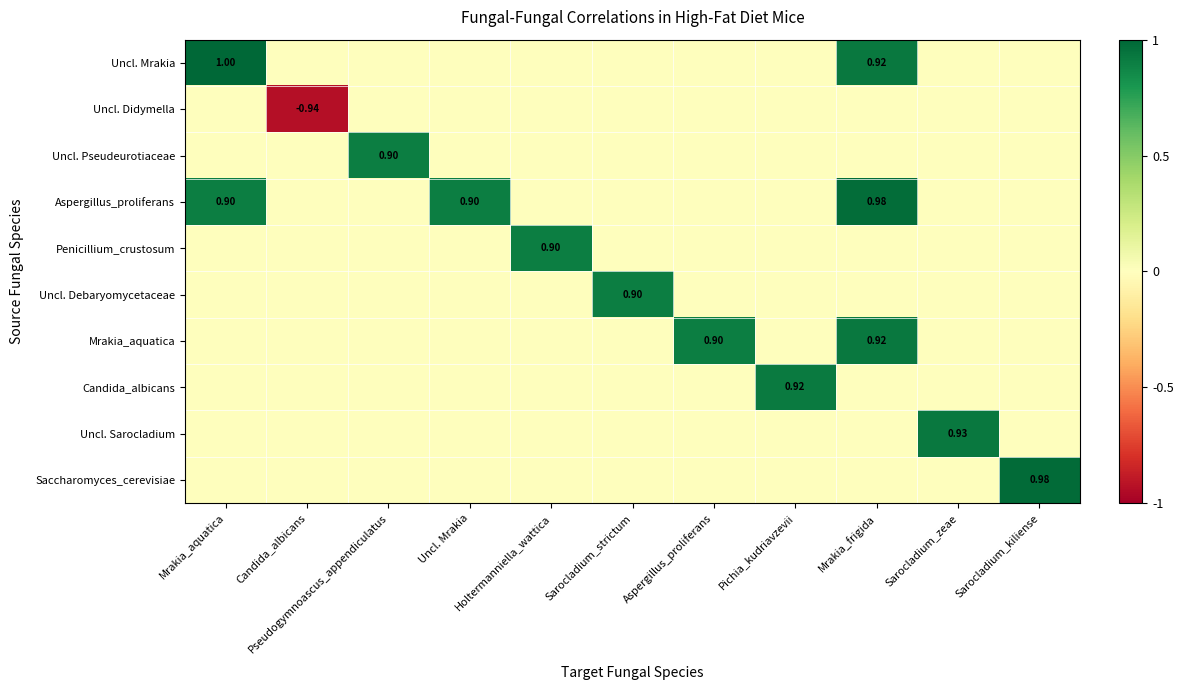

The value of Uncl. Sarocladium at Mrakia_aquatica is -0.4. True or false?

False